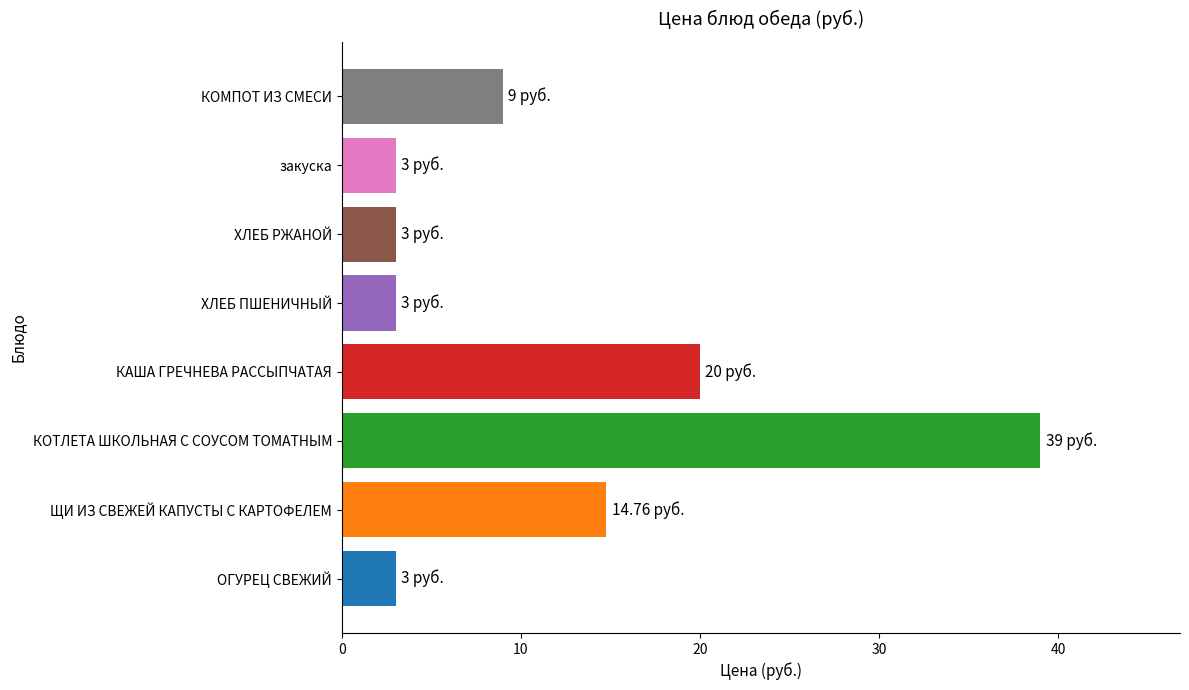

What is the difference between the second highest and second lowest values?

17.0